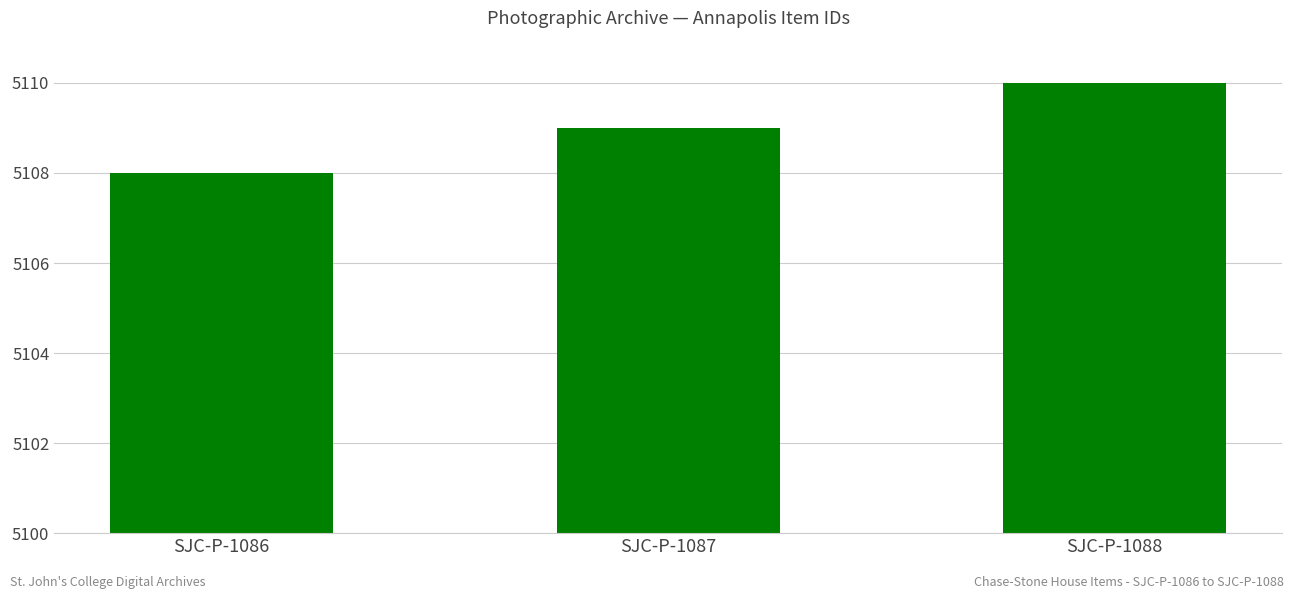

True or false: the data shows 8416 at SJC-P-1088.

False